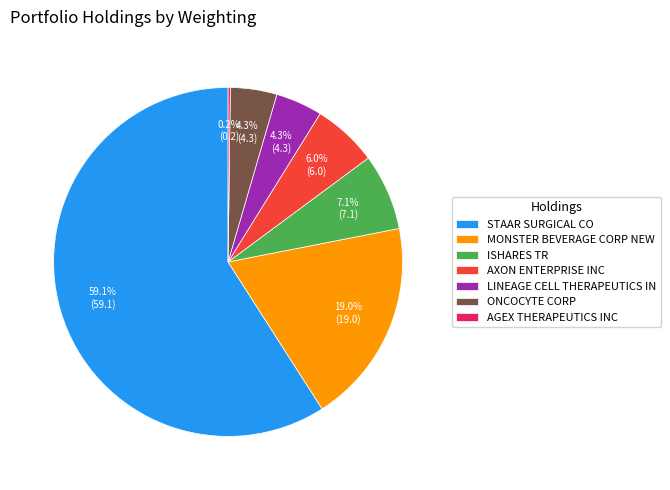

Which category accounts for the majority?

STAAR SURGICAL CO